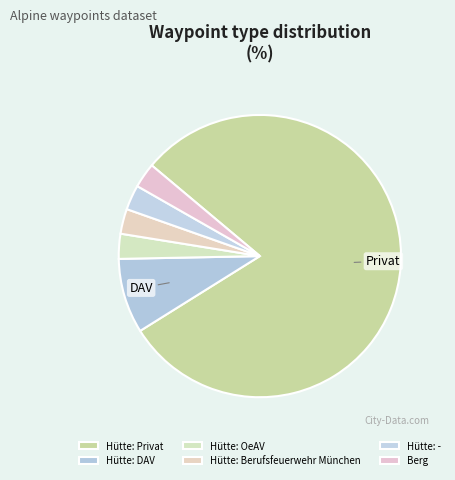

What percentage is NOT represented by Hütte: OeAV?

97.1%